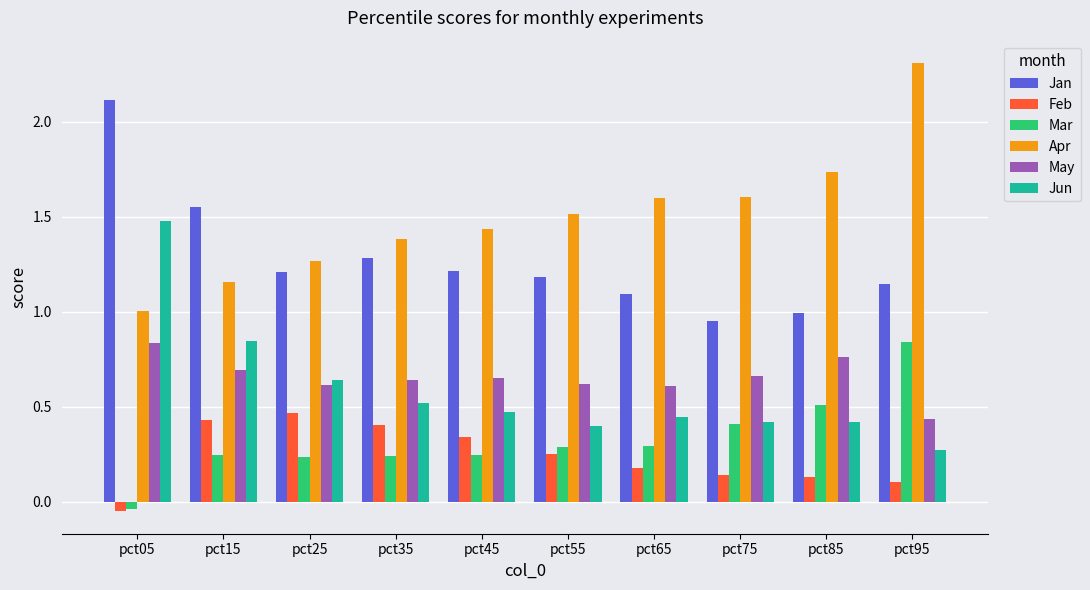

Count the number of categories in the chart.

10